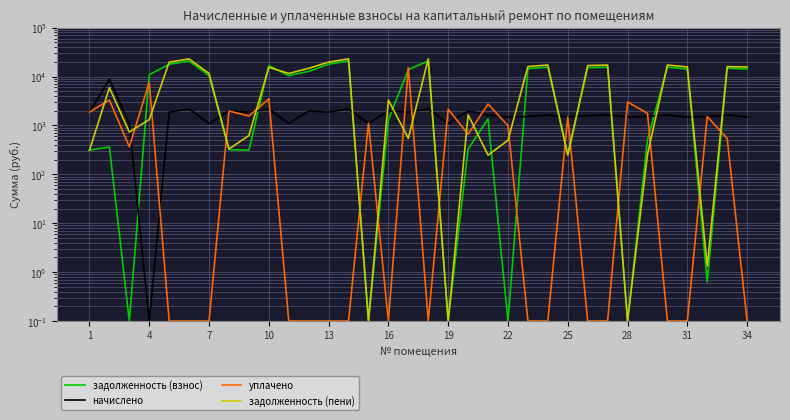

What is the average value of the уплачено series?

1511.5